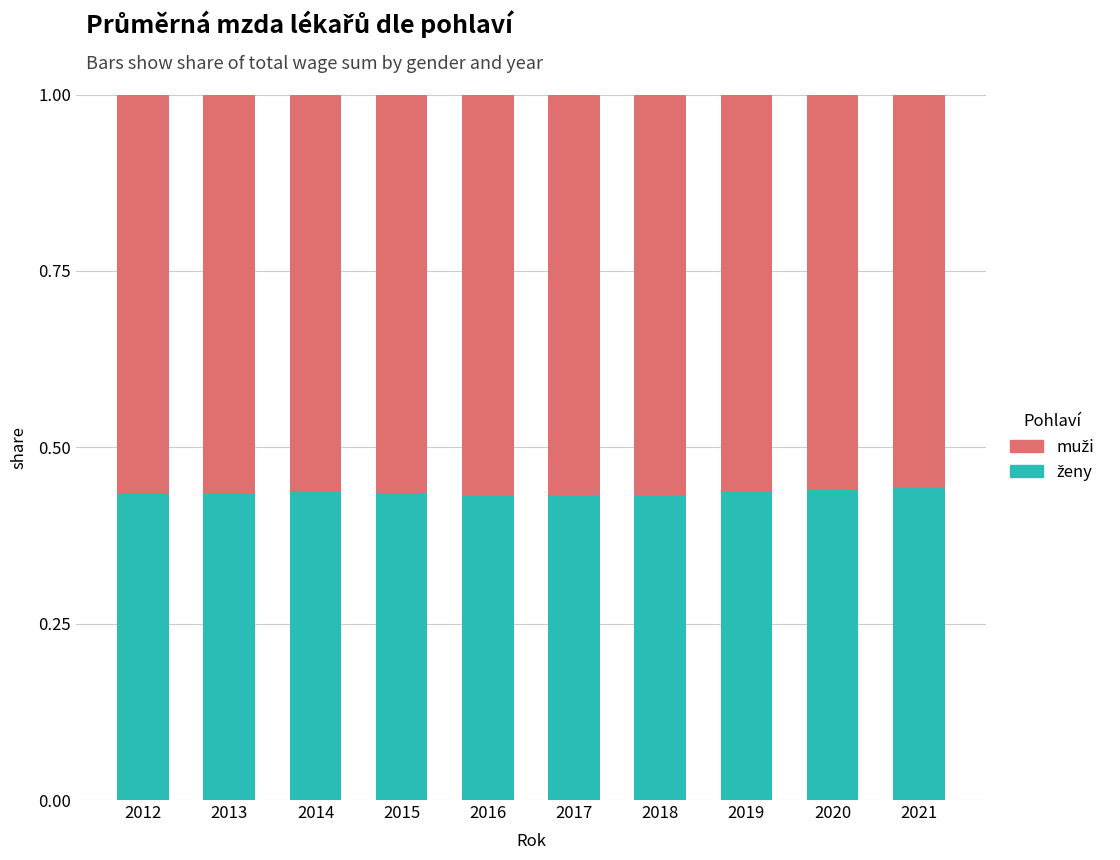

What is the total value across all series at 2015?

1.0